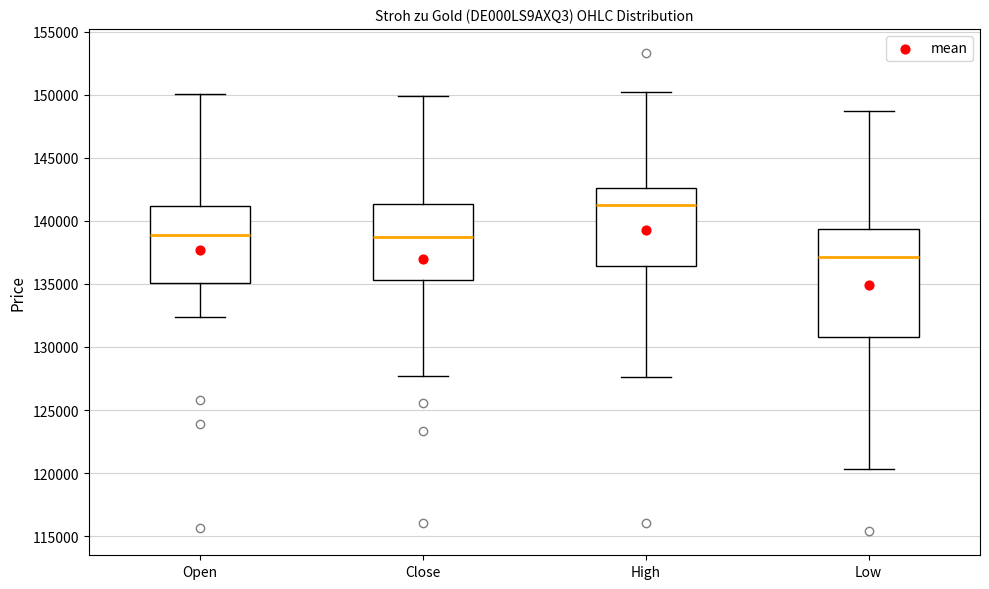

Which box has the highest median line?

High